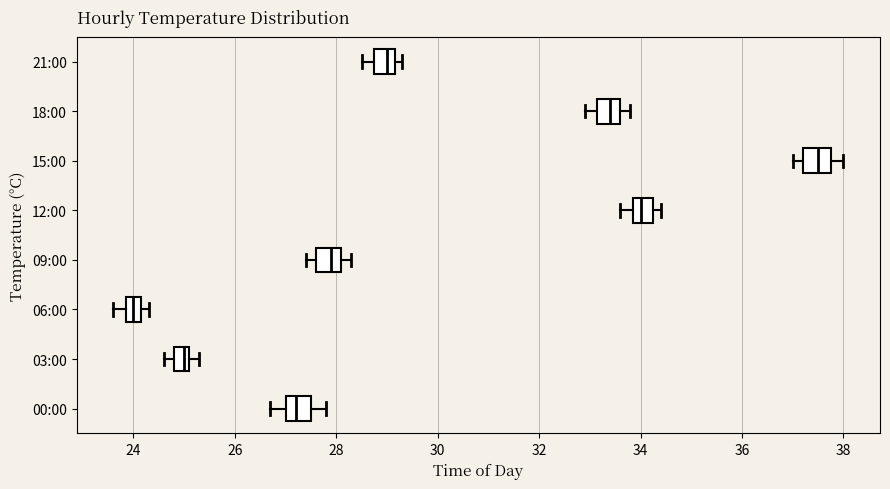

Where is the right edge of the box for 09:00 on the x-axis? The values are not printed on the chart, so give them approximately, as read against the axis.

28.2